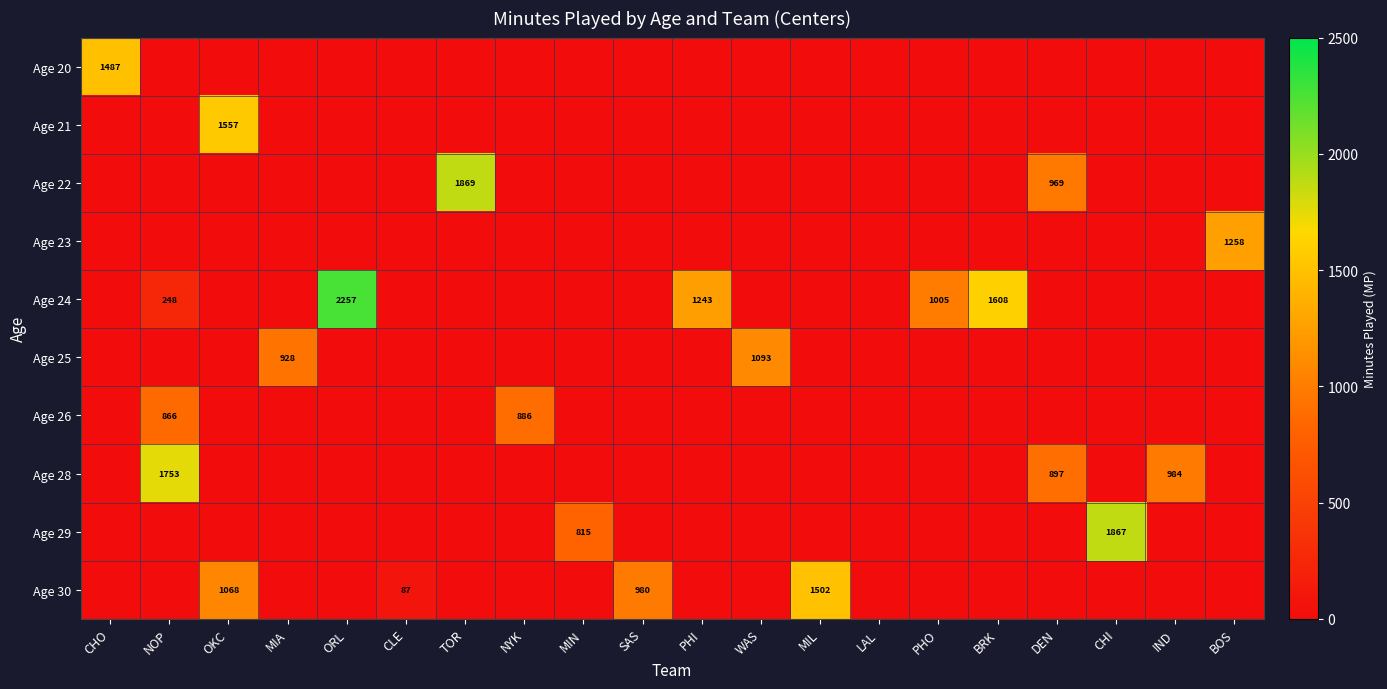

What is the highest value of the Age 22 series?

1869